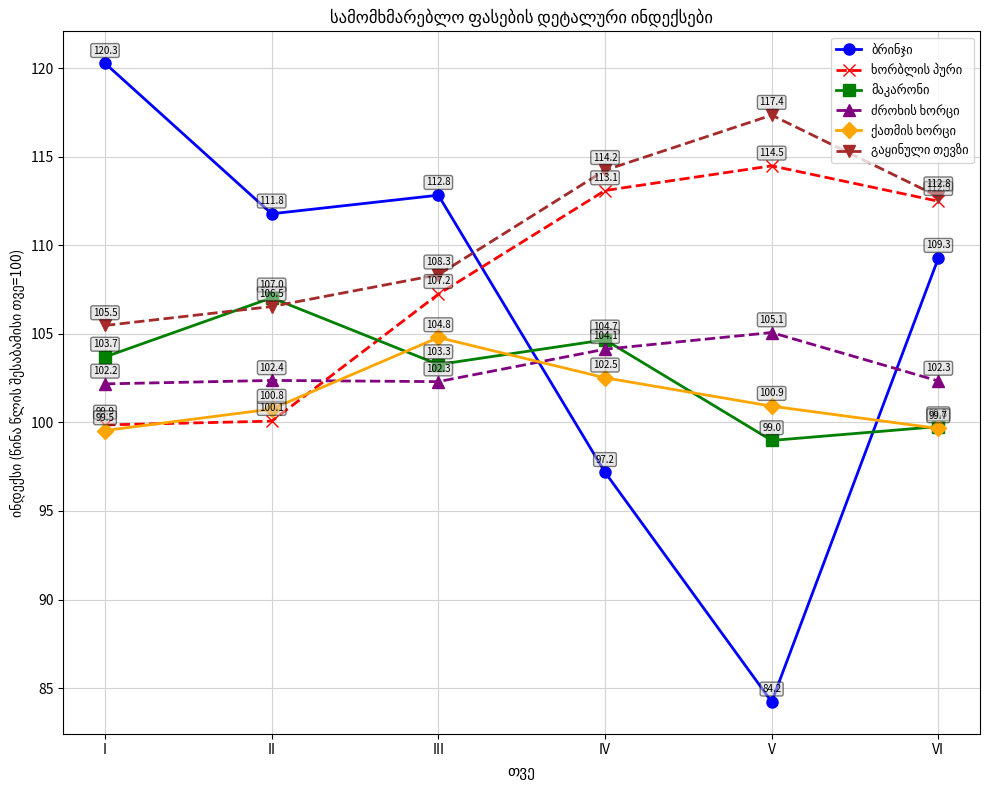

What is the maximum value shown in the chart?

120.3